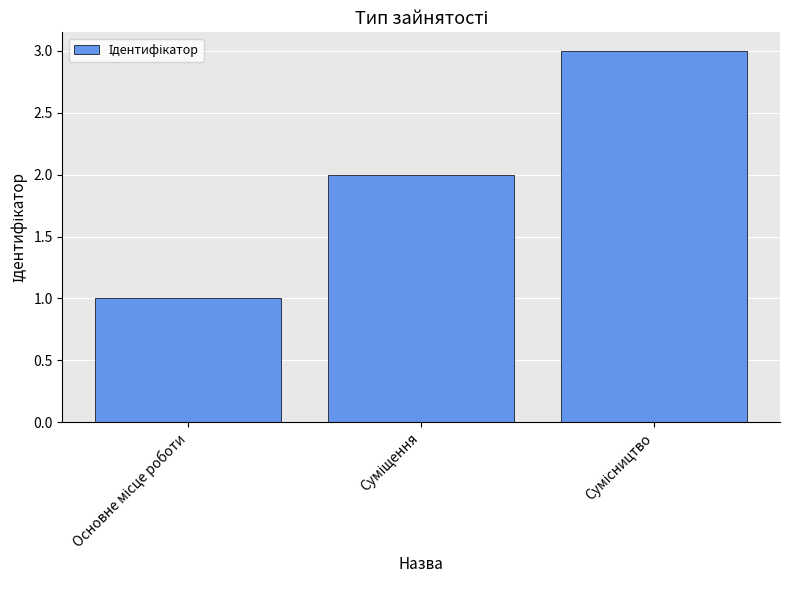

How many bars are there in total?

3